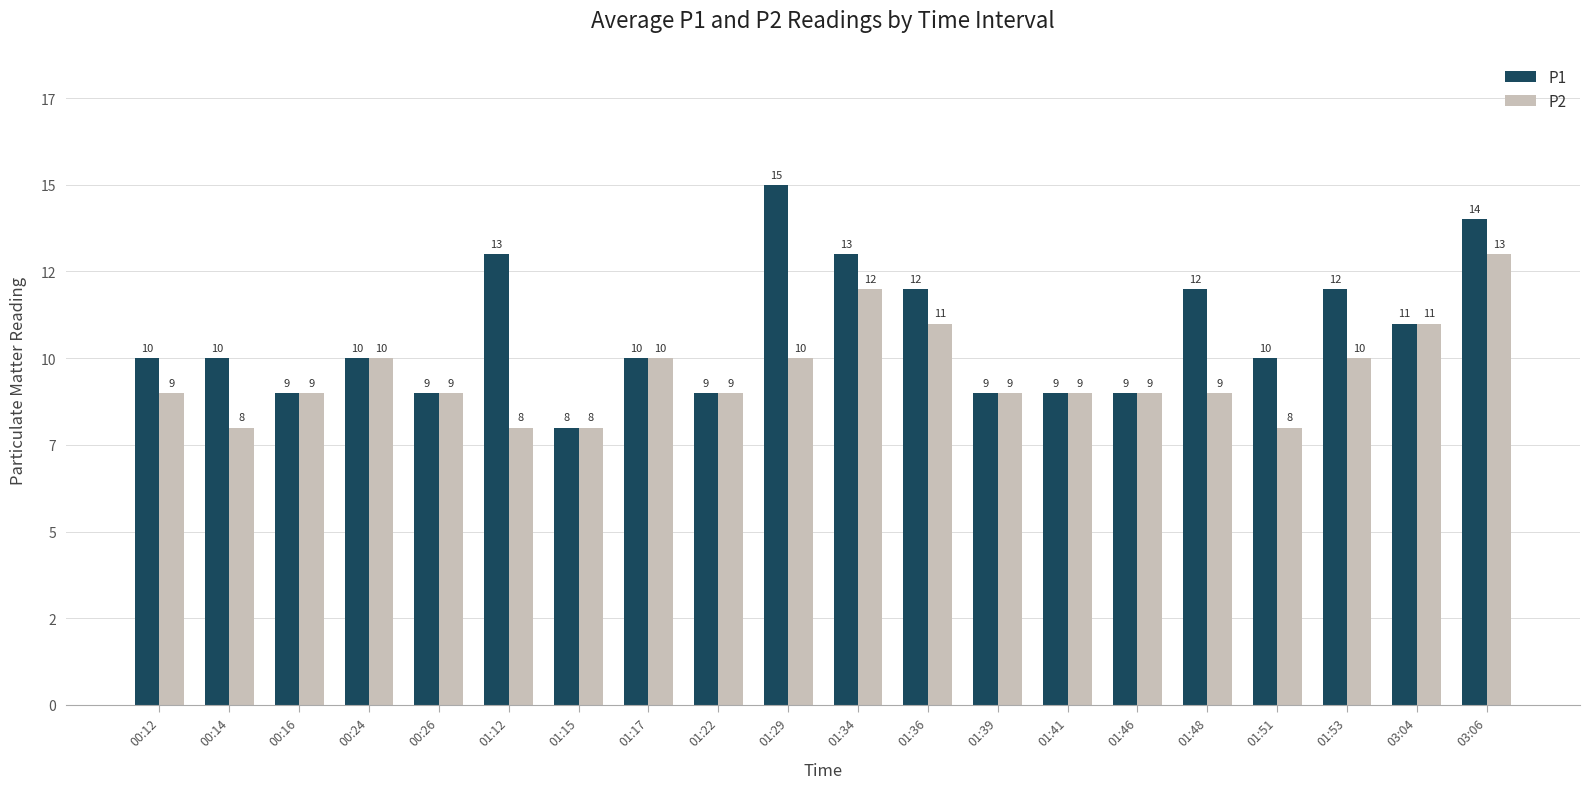

What position from the left is 01:39?

13